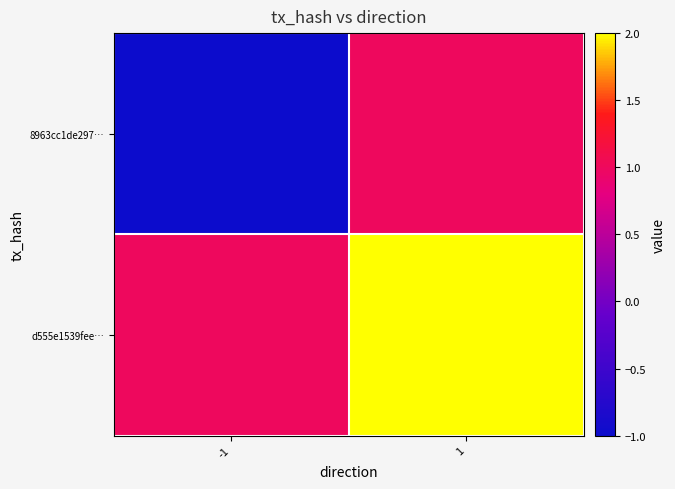

Reading left to right, list all the values displayed in this chart.

8963cc1de297…: -1=-1	1=1
d555e1539fee…: -1=1	1=2